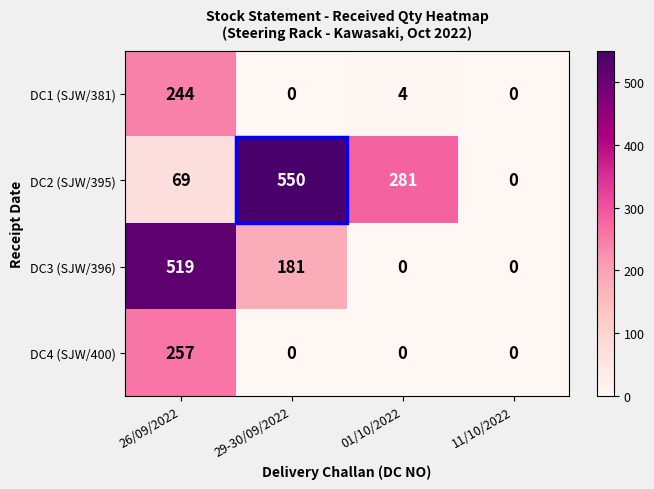

How many categories are shown in the chart?

4